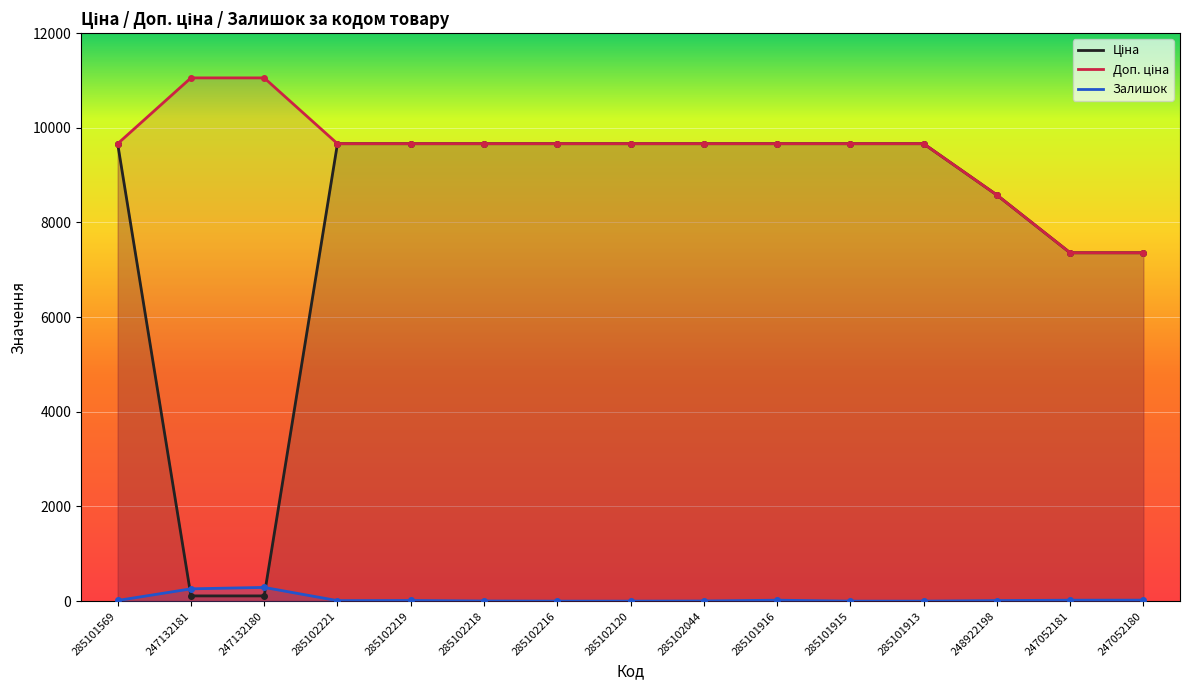

How many lines are shown in the chart?

3